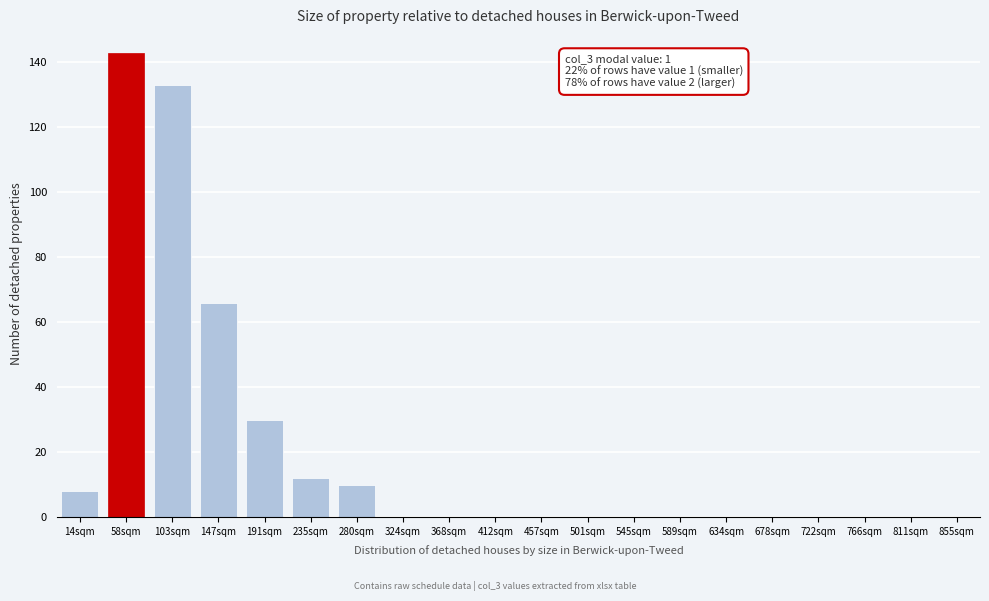

Reading left to right, transcribe all the data shown in this chart.

14sqm=8	58sqm=143	103sqm=133	147sqm=66	191sqm=30	235sqm=12	280sqm=10	324sqm=0	368sqm=0	412sqm=0	457sqm=0	501sqm=0	545sqm=0	589sqm=0	634sqm=0	678sqm=0	722sqm=0	766sqm=0	811sqm=0	855sqm=0